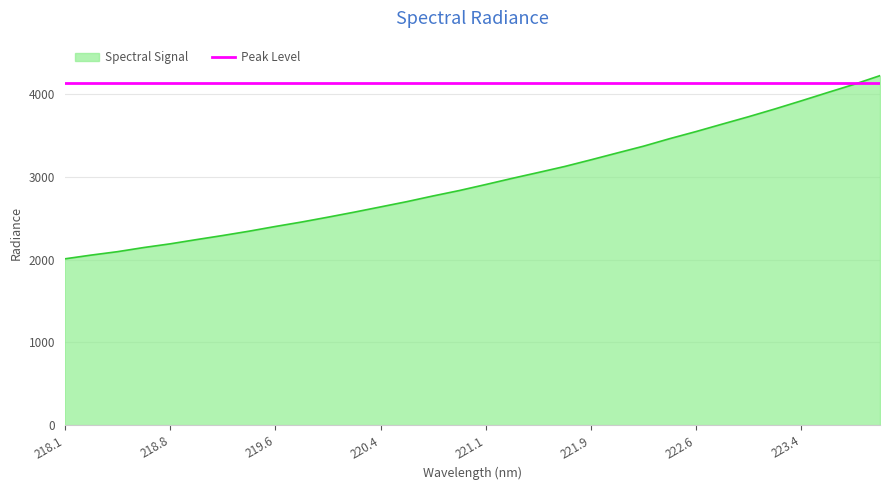

What is the maximum value for Spectral Signal?

4220.1